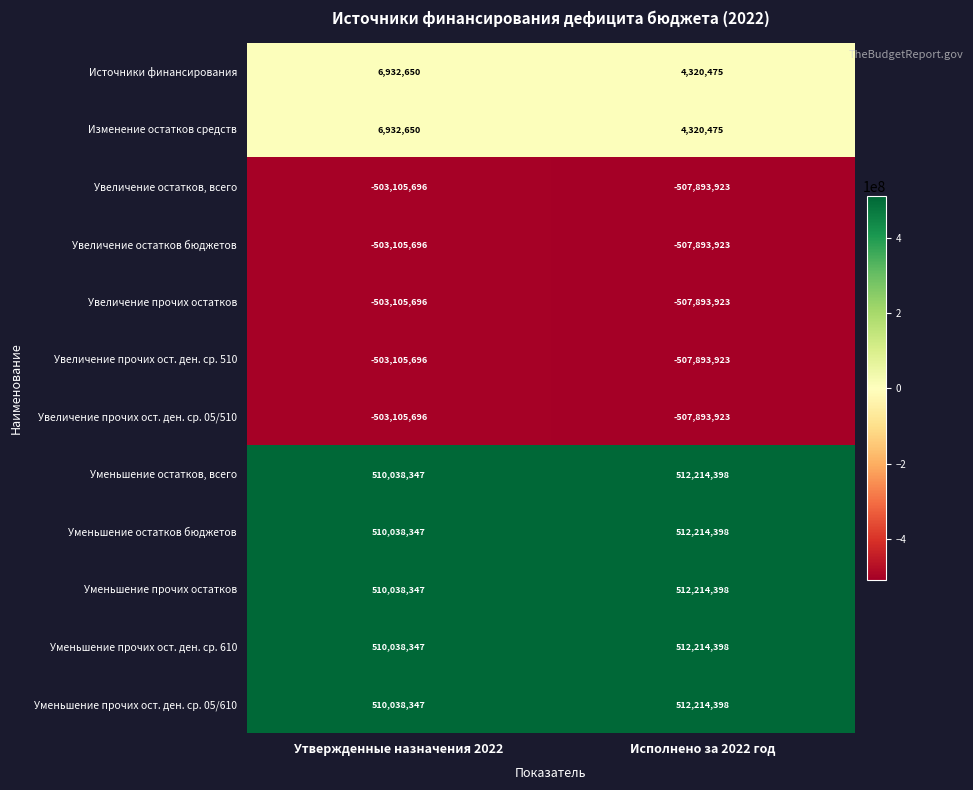

What is the smallest value displayed?

-507893923